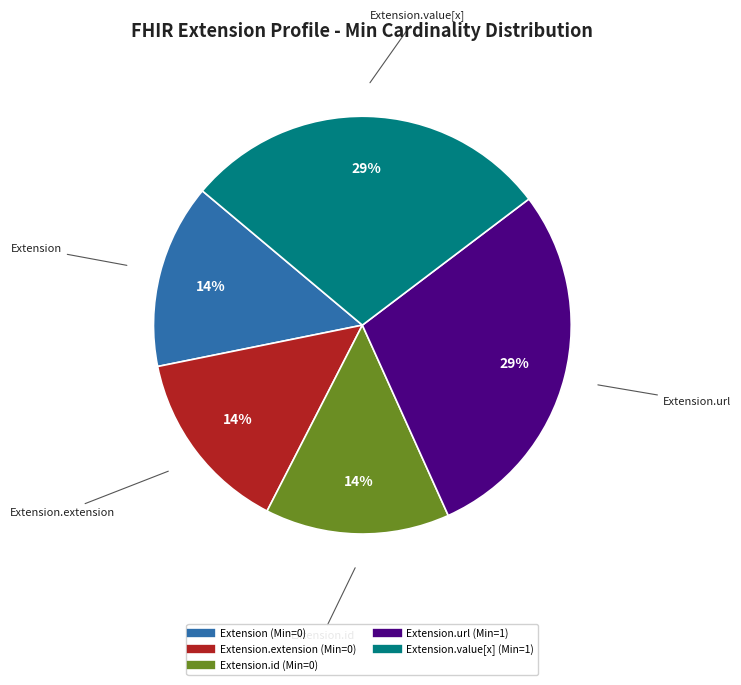

Does any single category account for the majority?

No